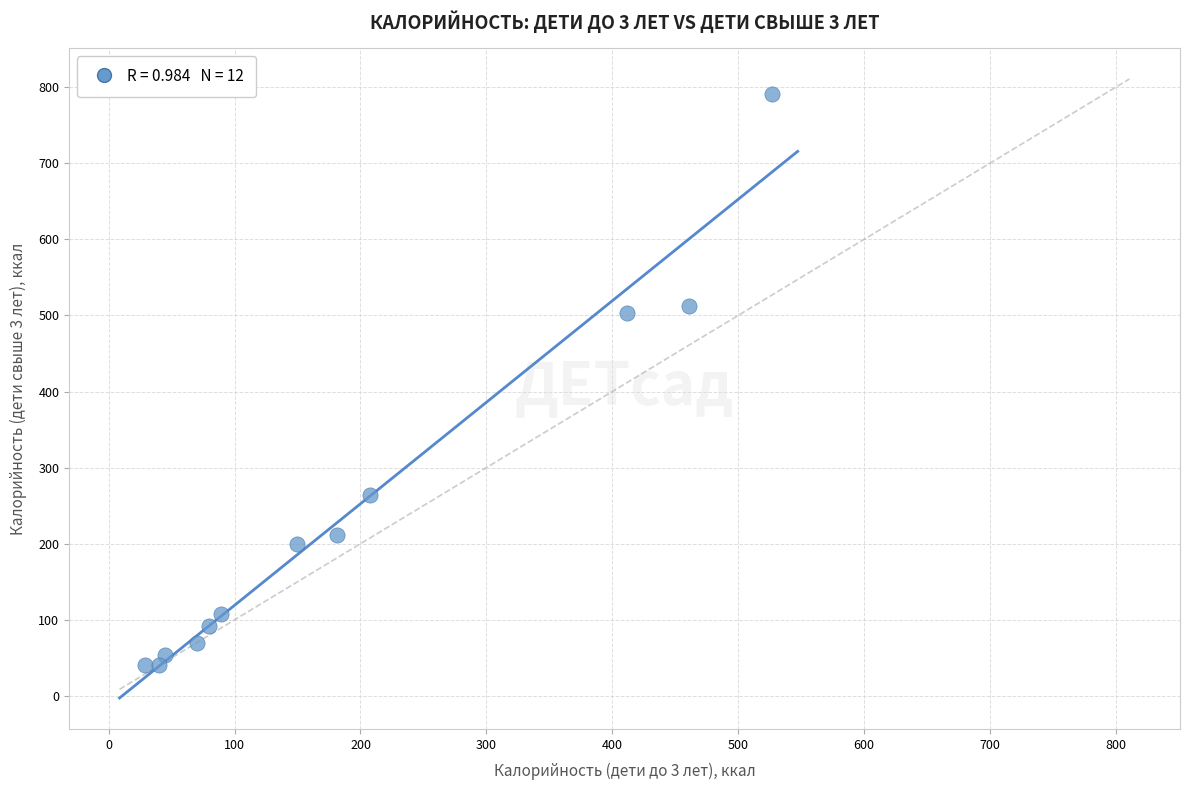

What is the average Y value?

240.4